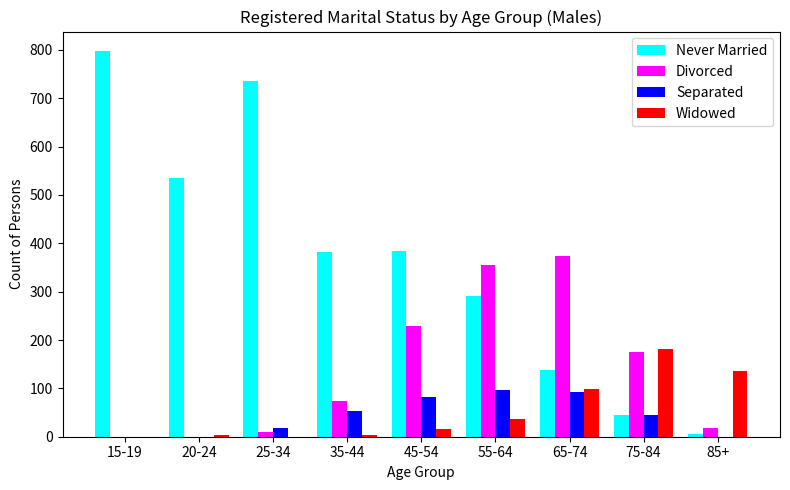

What are all the series names shown in the legend?

Never Married, Divorced, Separated, Widowed